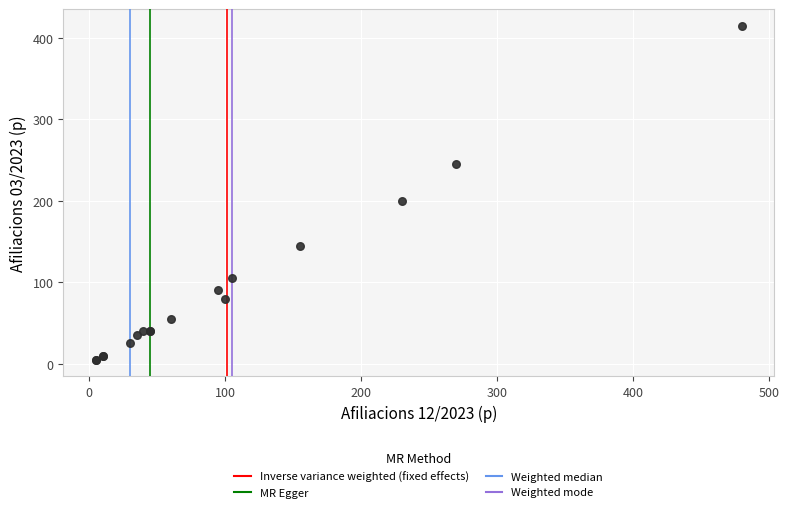

What Y value in the scatter plot is closest to 210?

200